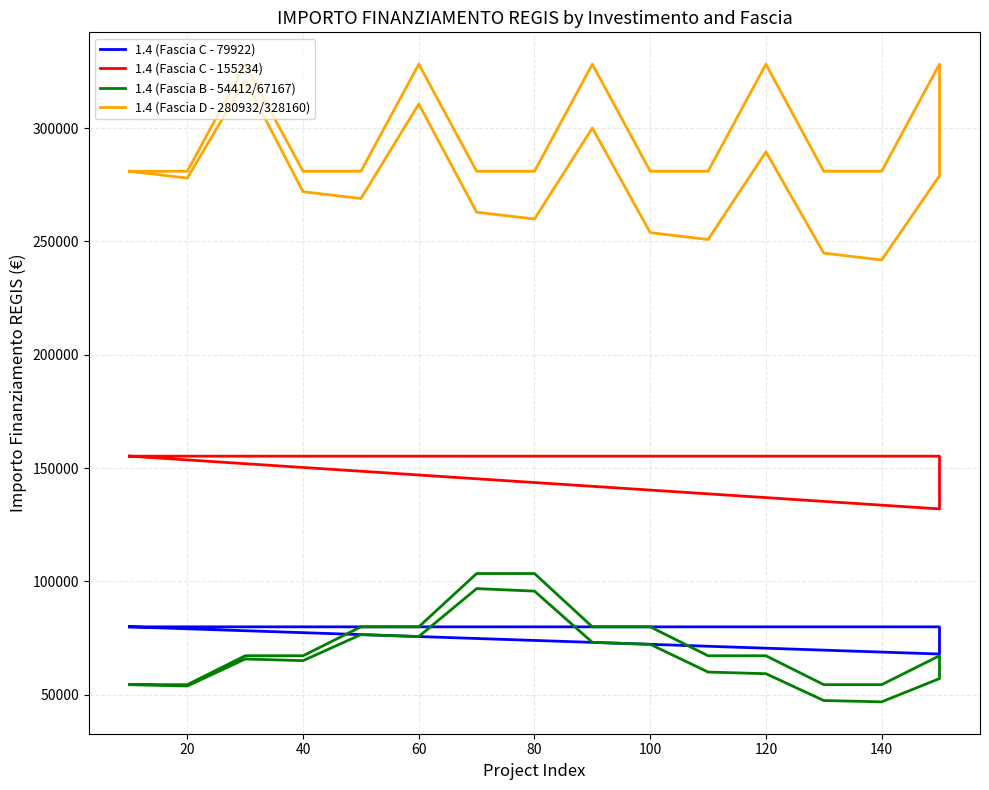

Reading right to left, what are all the values shown in this chart?

1.4 (Fascia C - 79922): 79922.0	79065.7	78209.4	77353.1	76496.8	75640.5	74784.2	73927.9	73071.5	72215.2	71358.9	70502.6	69646.3	68790.0	67933.7	79922.0	79922.0	79922.0	79922.0	79922.0	79922.0	79922.0	79922.0	79922.0	79922.0	79922.0	79922.0	79922.0	79922.0	79922.0
1.4 (Fascia C - 155234): 155234.0	153570.8	151907.6	150244.3	148581.1	146917.9	145254.7	143591.5	141928.2	140265.0	138601.8	136938.6	135275.3	133612.1	131948.9	155234.0	155234.0	155234.0	155234.0	155234.0	155234.0	155234.0	155234.0	155234.0	155234.0	155234.0	155234.0	155234.0	155234.0	155234.0
1.4 (Fascia B - 54412/67167): 54412.0	53829.0	65727.7	65008.1	76496.8	75640.5	96794.0	95685.7	73071.5	72215.2	59970.5	59250.9	47416.2	46833.2	57091.9	67167.0	54412.0	54412.0	67167.0	67167.0	79922.0	79922.0	103444.0	103444.0	79922.0	79922.0	67167.0	67167.0	54412.0	54412.0
1.4 (Fascia D - 280932/328160): 280932.0	277922.0	321128.0	271902.0	268892.1	310580.0	262872.1	259862.1	300032.0	253842.1	250832.1	289484.0	244812.2	241802.2	278936.0	328160.0	280932.0	280932.0	328160.0	280932.0	280932.0	328160.0	280932.0	280932.0	328160.0	280932.0	280932.0	328160.0	280932.0	280932.0